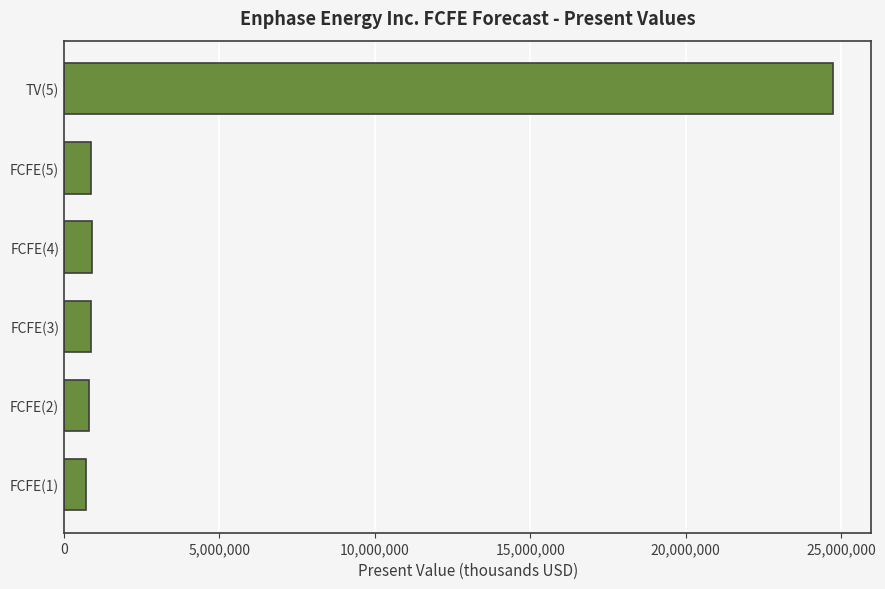

Between FCFE(1) and TV(5), which is larger?

TV(5)